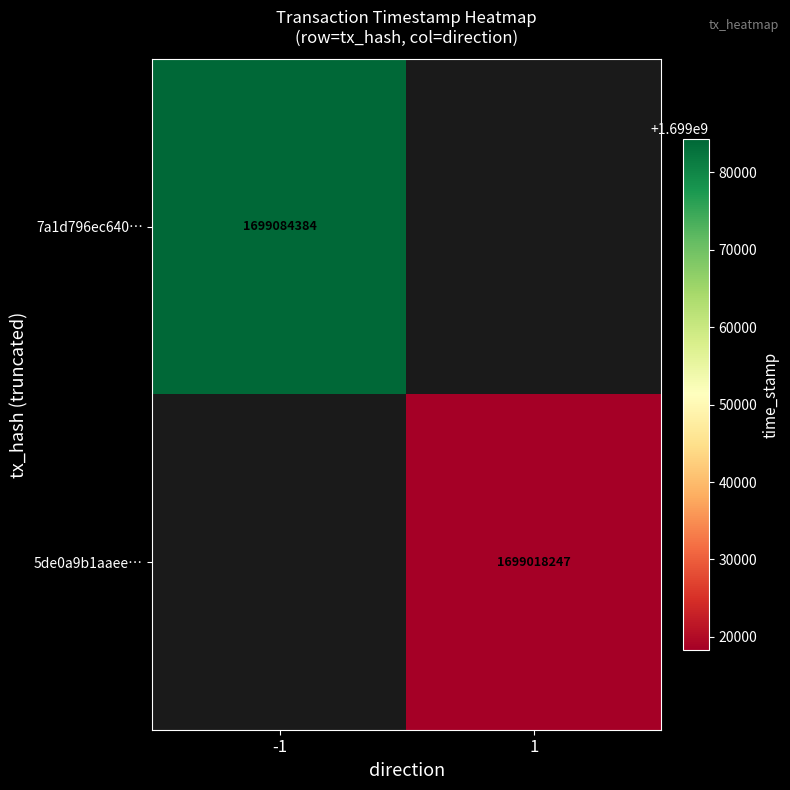

Which has a higher value, 1 or -1?

-1